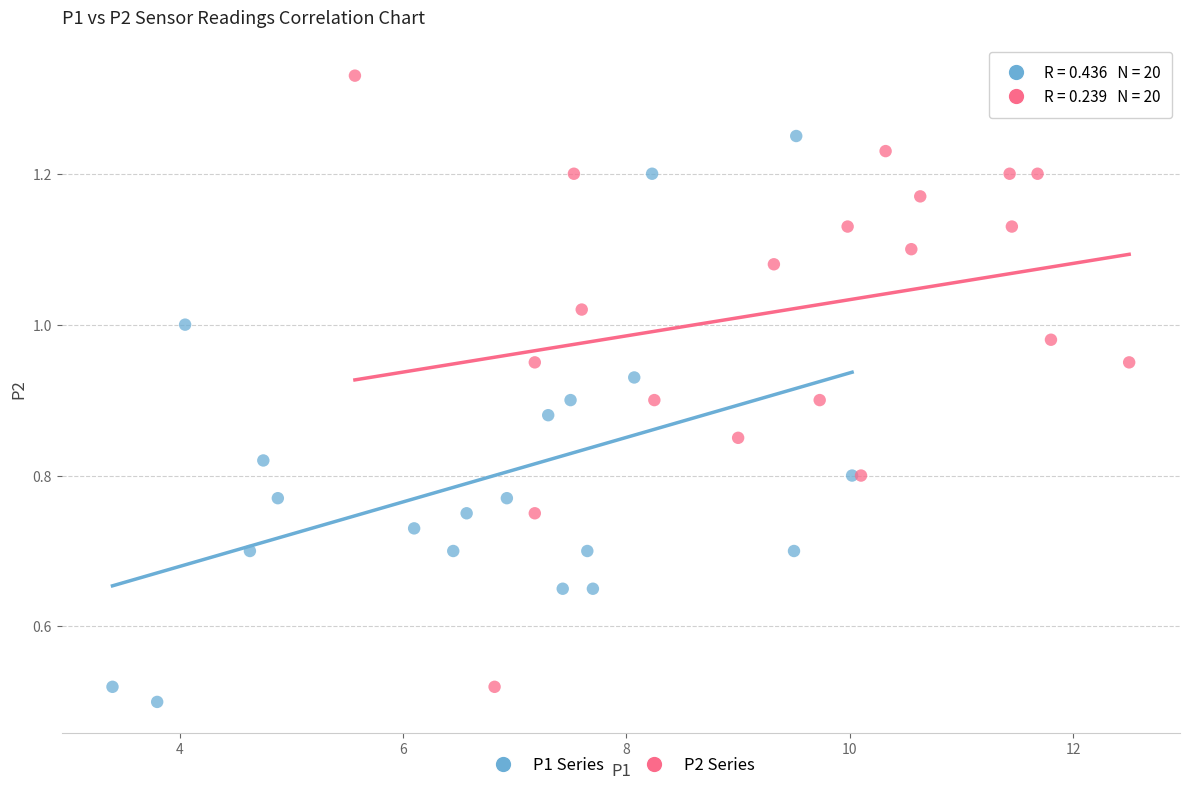

Which series contains the highest Y value?

P2 Series